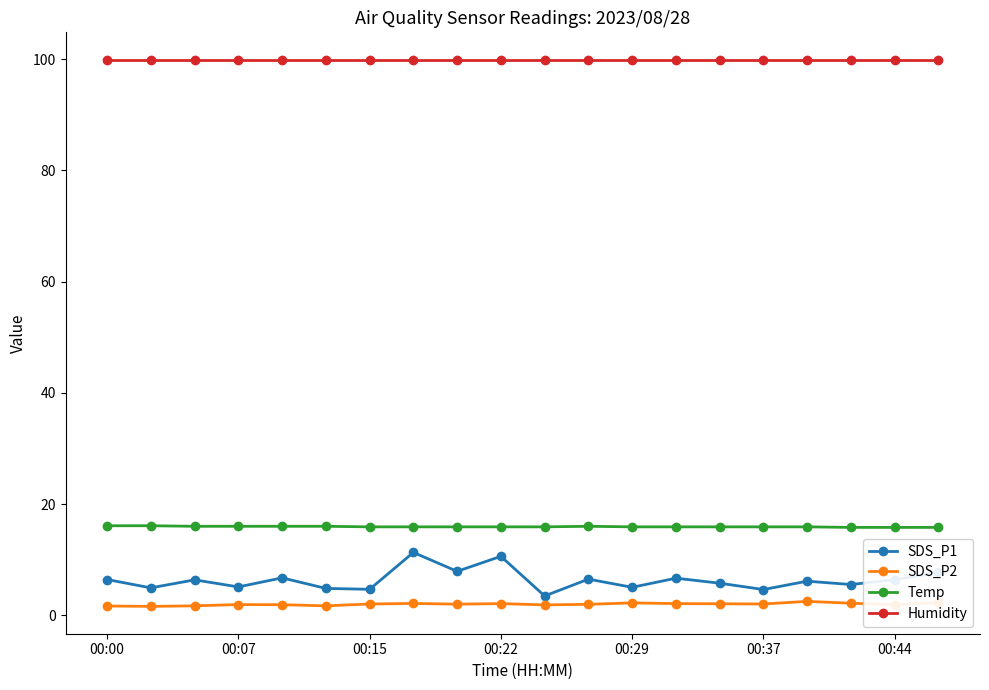

True or false: SDS_P2 and Humidity cross at least once.

False